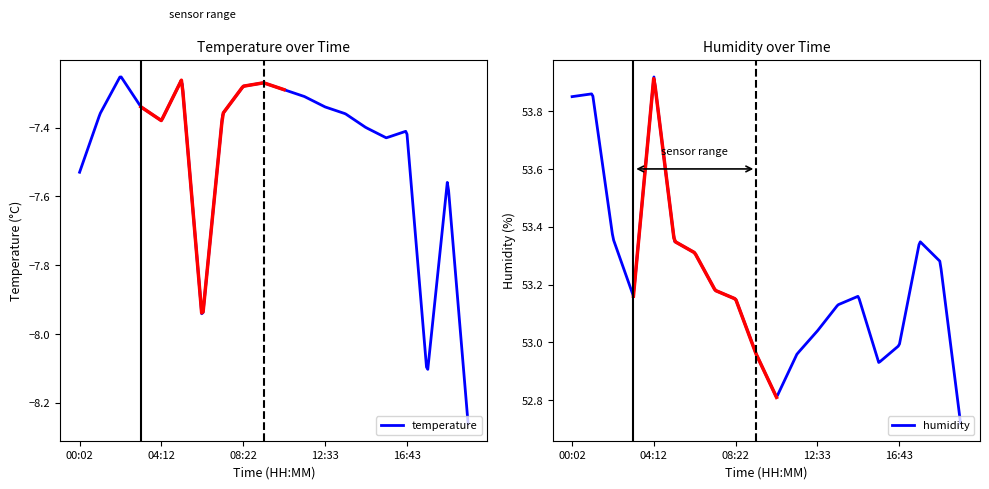

Which series has the largest total across all categories?

humidity